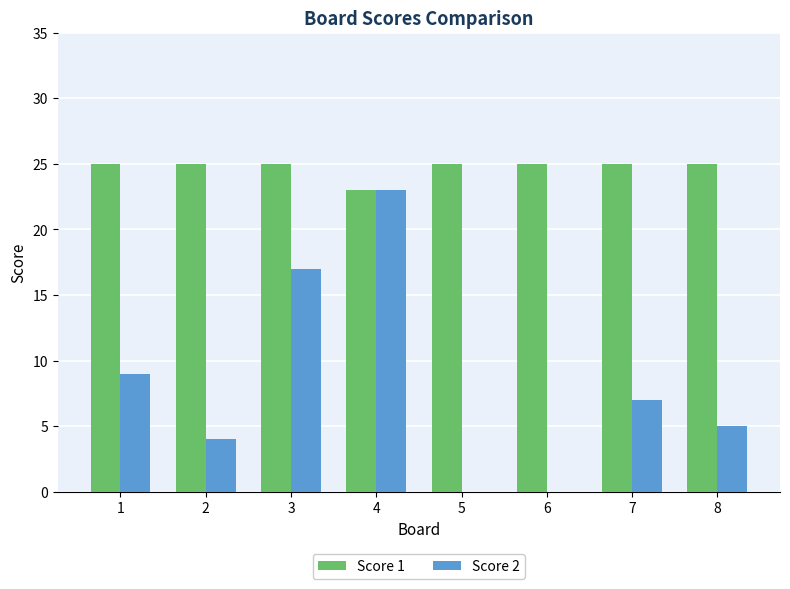

At which label does Score 2 reach its peak?

4